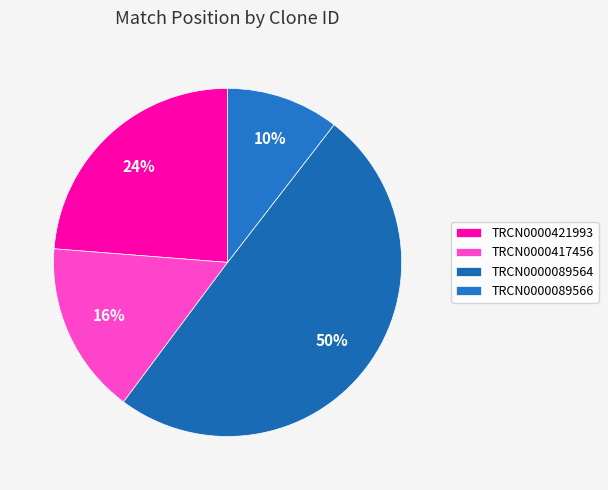

How many segments does this pie chart have?

4